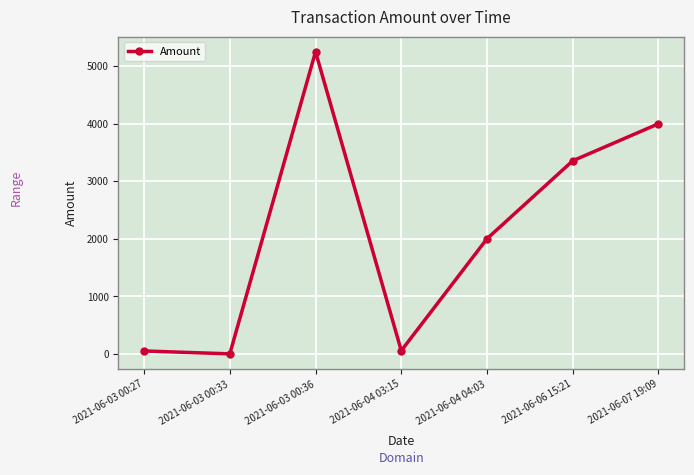

What is the sum of the values at 2021-06-03 00:27 and 2021-06-07 19:09?

4048.9